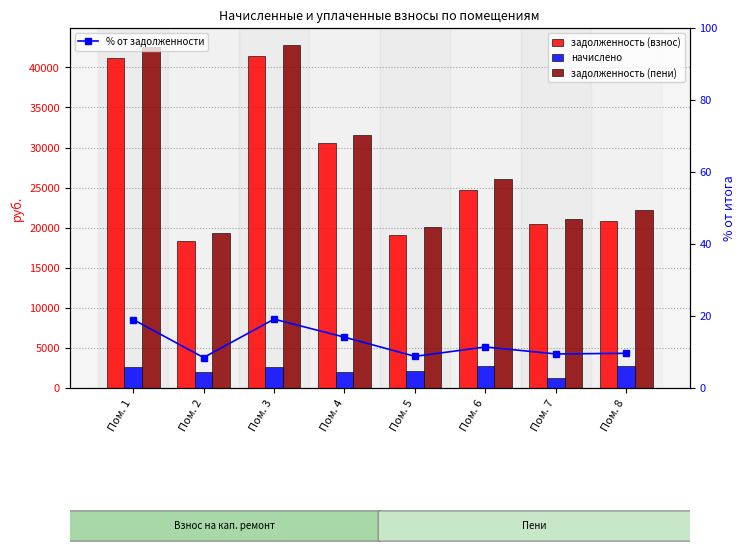

Reading left to right, extract all data points from this chart.

задолженность (взнос): 41227.2	18330.7	41462.9	30596.6	19041.6	24699.3	20495.8	20882.9
начислено: 2604.0	2012.5	2618.9	1938.1	2090.6	2711.9	1294.6	2737.9
задолженность (пени): 42529.2	19337.0	42772.3	31565.7	20086.9	26055.3	21143.0	22251.9
% от задолженности: 19.0	8.5	19.1	14.1	8.8	11.4	9.5	9.6